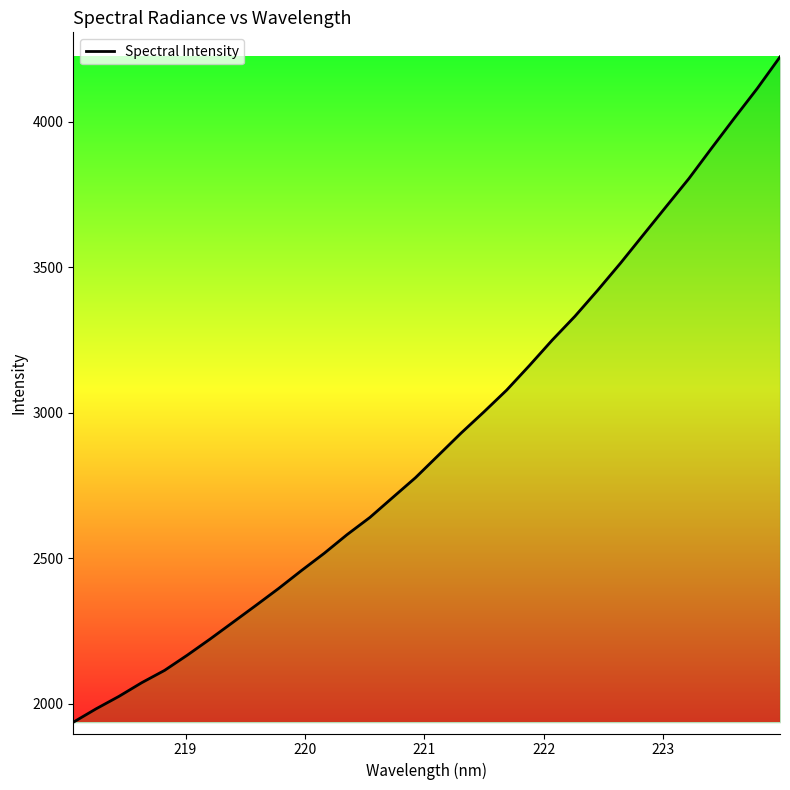

What is the greatest value displayed?

4222.1